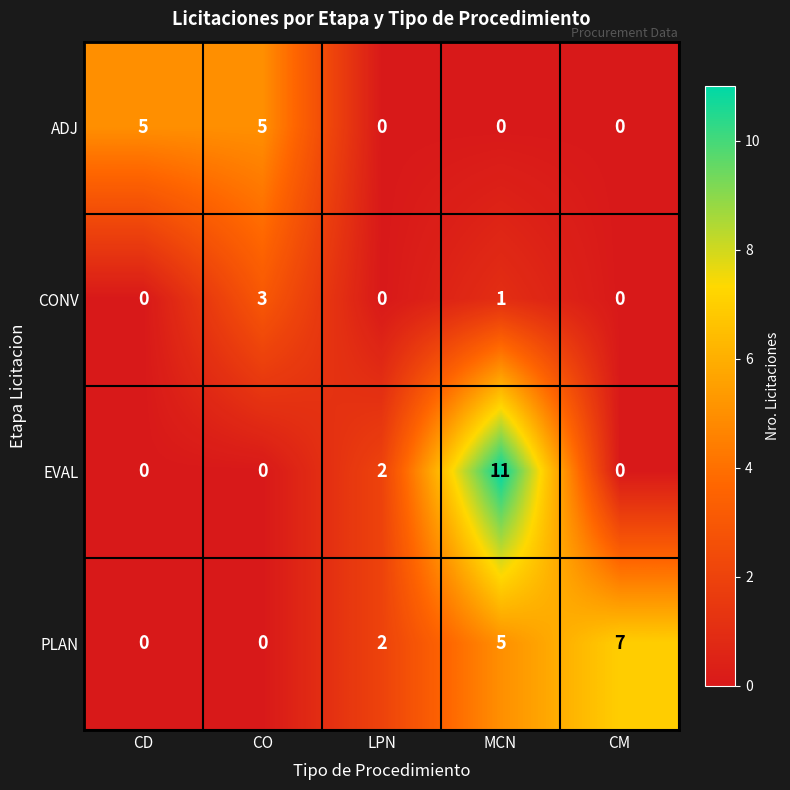

How many values in the ADJ series exceed 0?

2